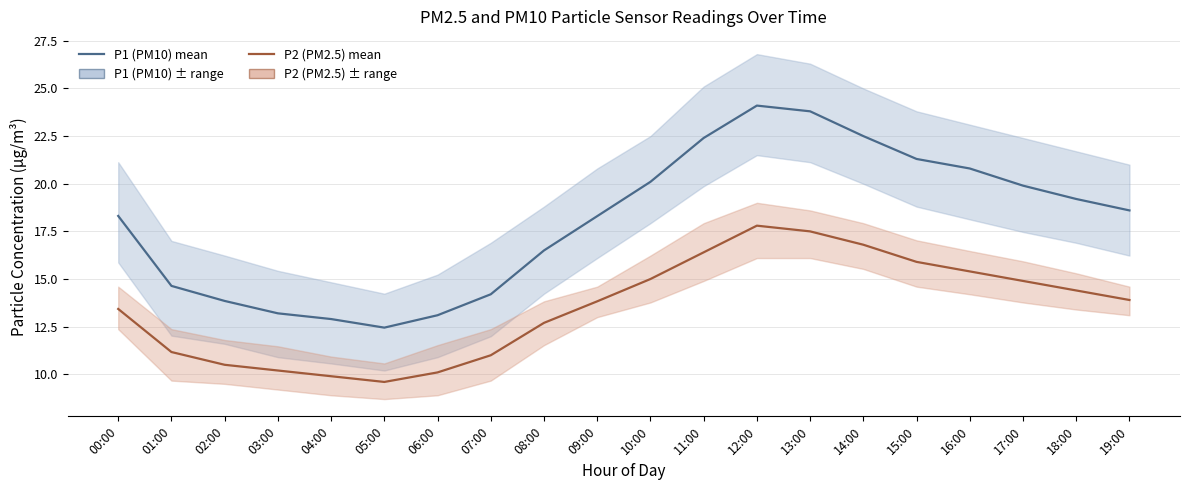

What is the difference between the maximum and minimum values in the P2 (PM2.5) series?

8.2